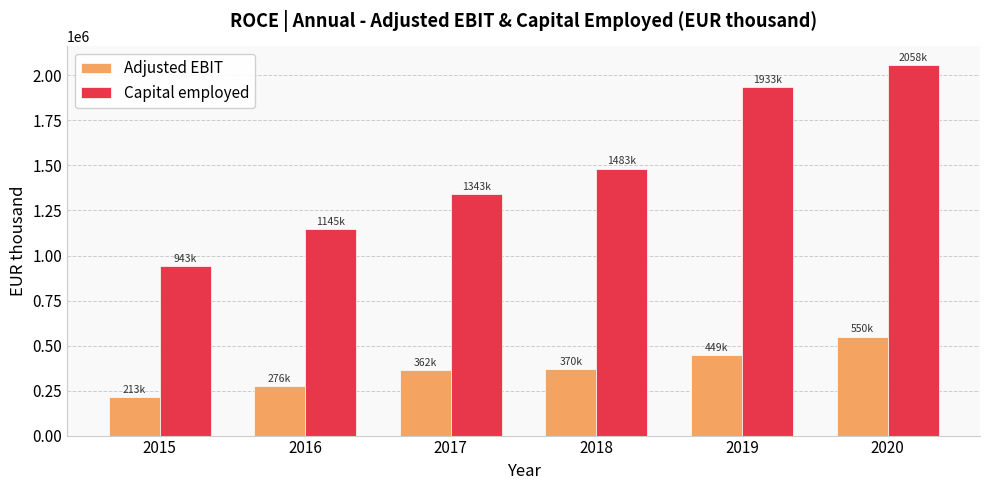

Count the number of categories in the chart.

6